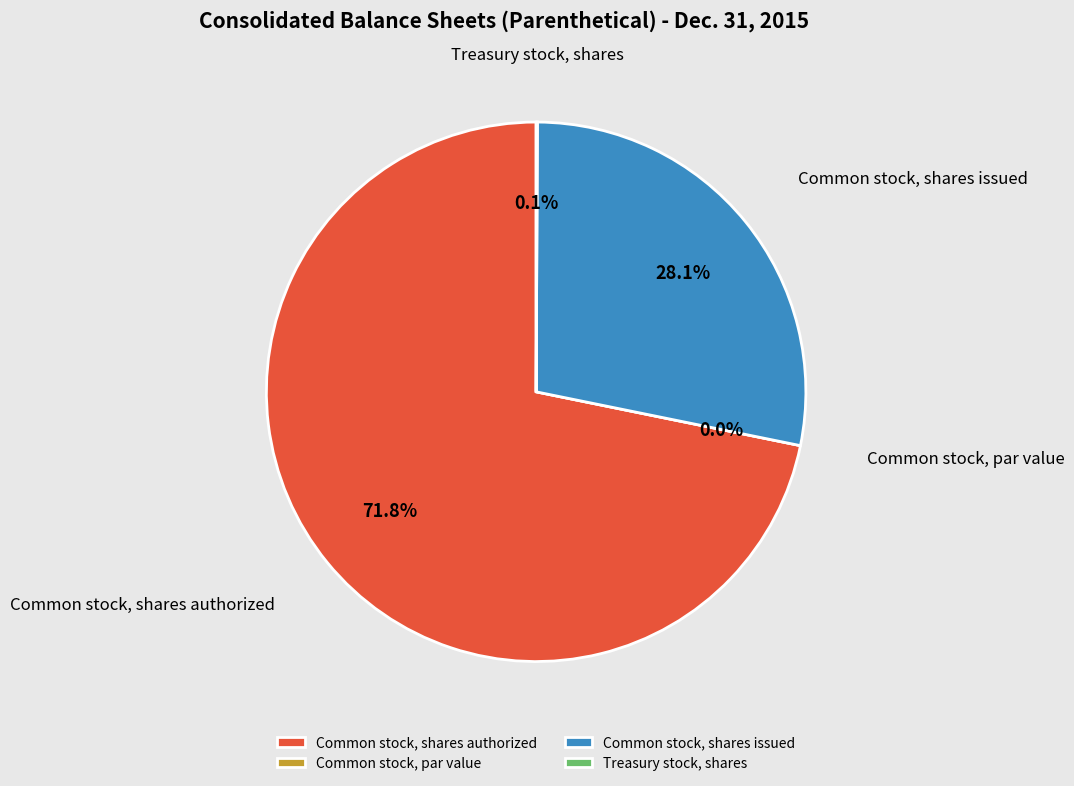

What percentage is the Common stock, shares issued slice, to the nearest percent?

28%